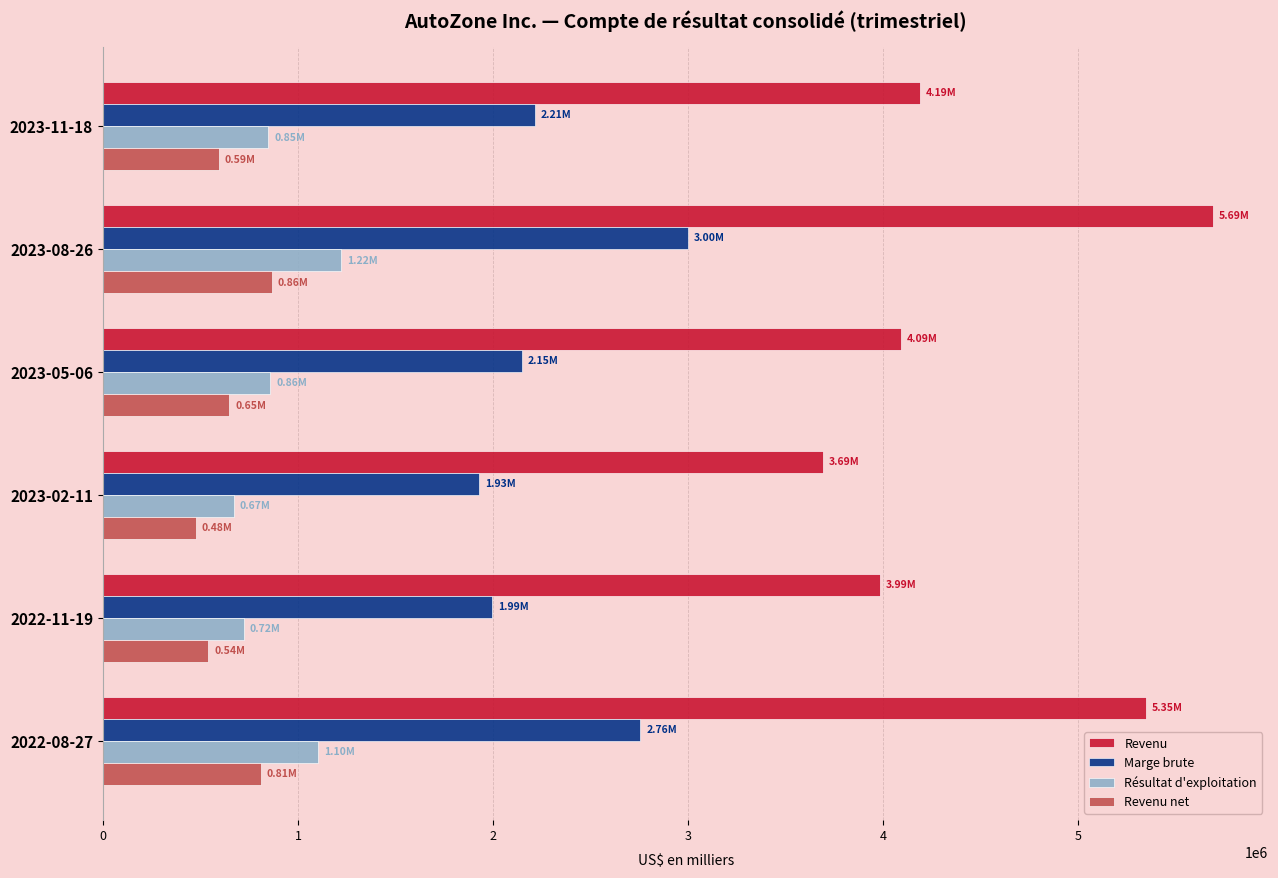

What is the spread (max minus min) of values at 2023-08-26?

4825778